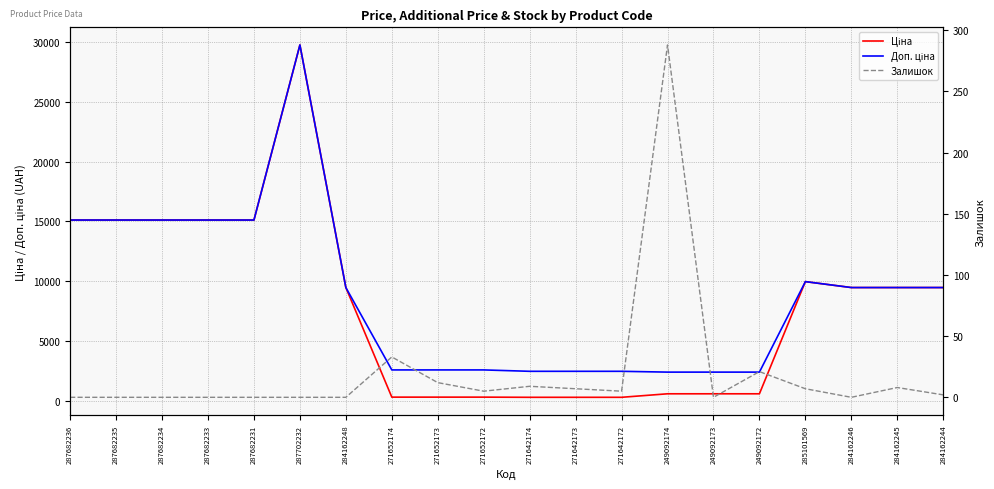

What is the label of the 3rd point from the right?

284162246